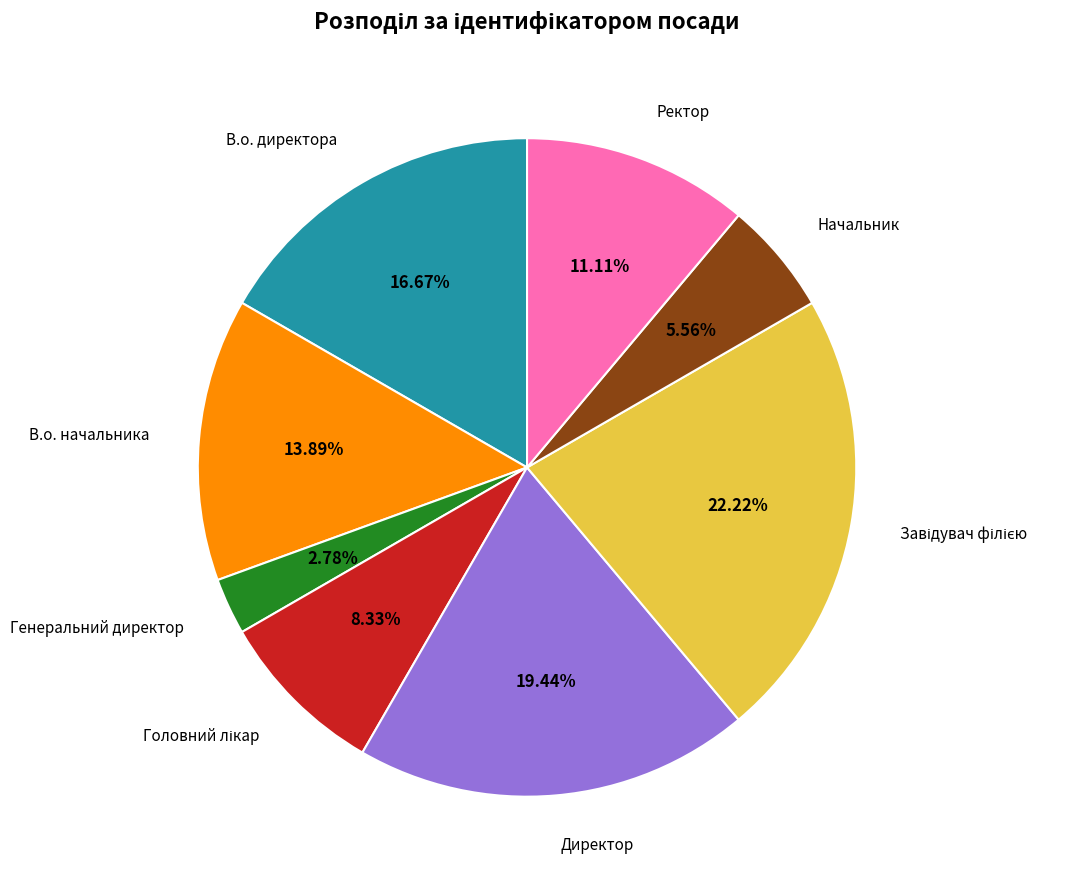

Which category has the smallest portion of the pie?

Генеральний директор